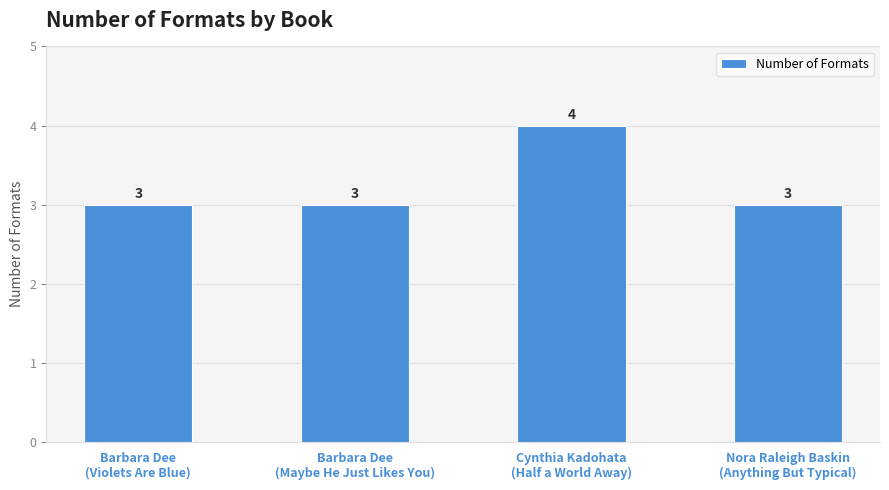

What is the average value?

3